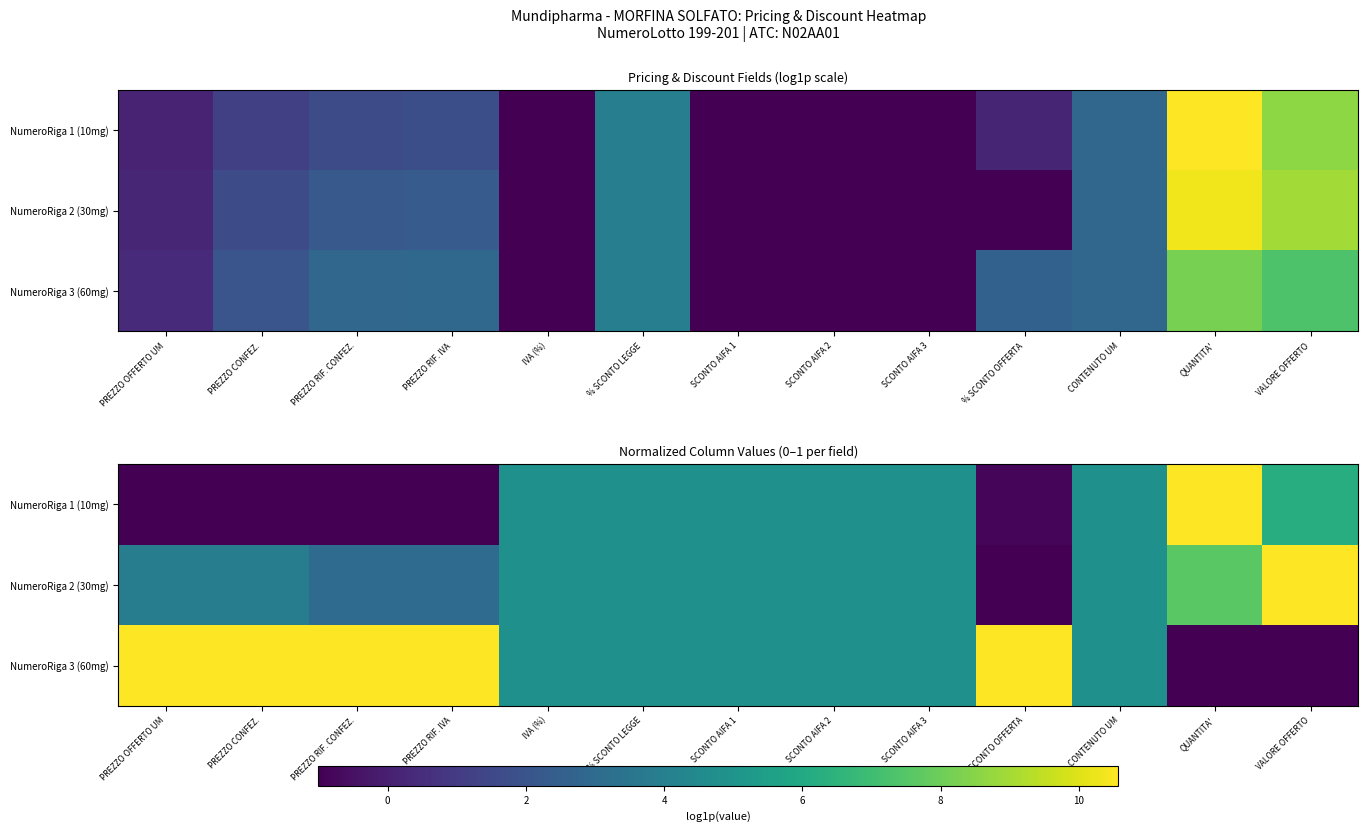

At which label is NumeroRiga 1 (10mg) closest to 0?

PREZZO OFFERTO UM